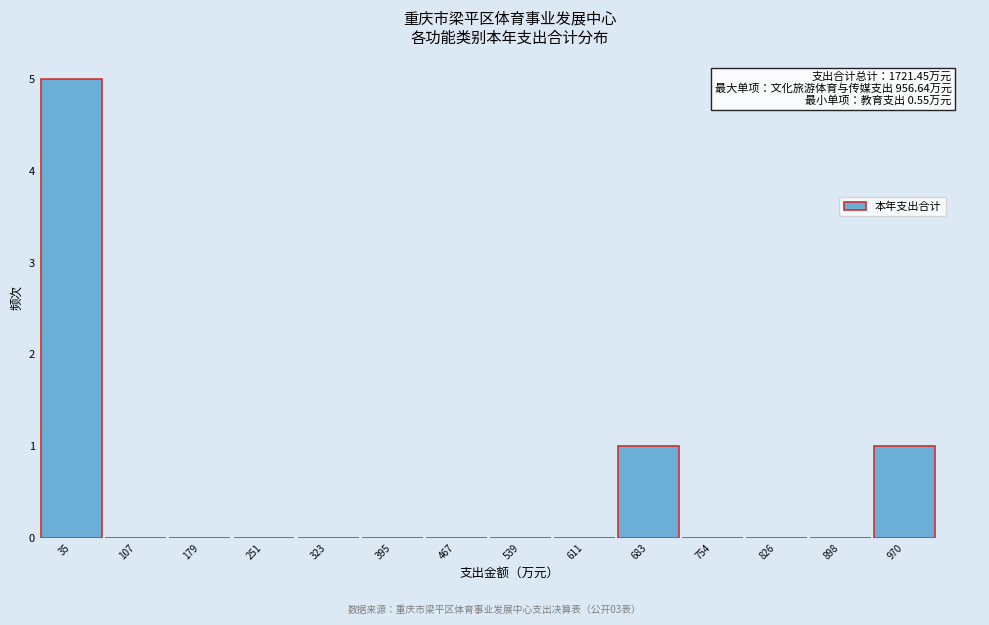

Over which range of the x-axis is the bar tallest?

0 to 70